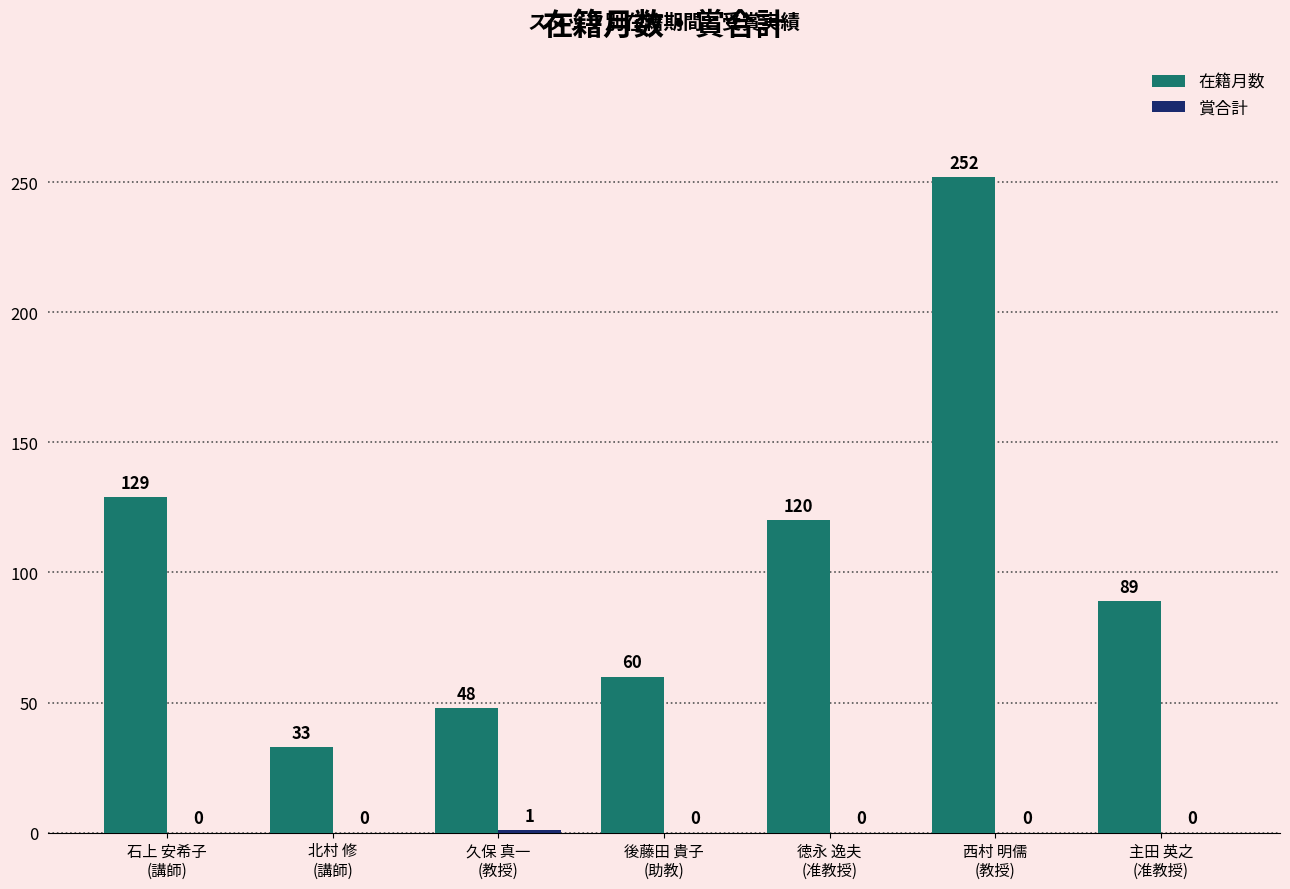

What is the difference between the 在籍月数 values at 徳永 逸夫
(准教授) and 西村 明儒
(教授)?

132